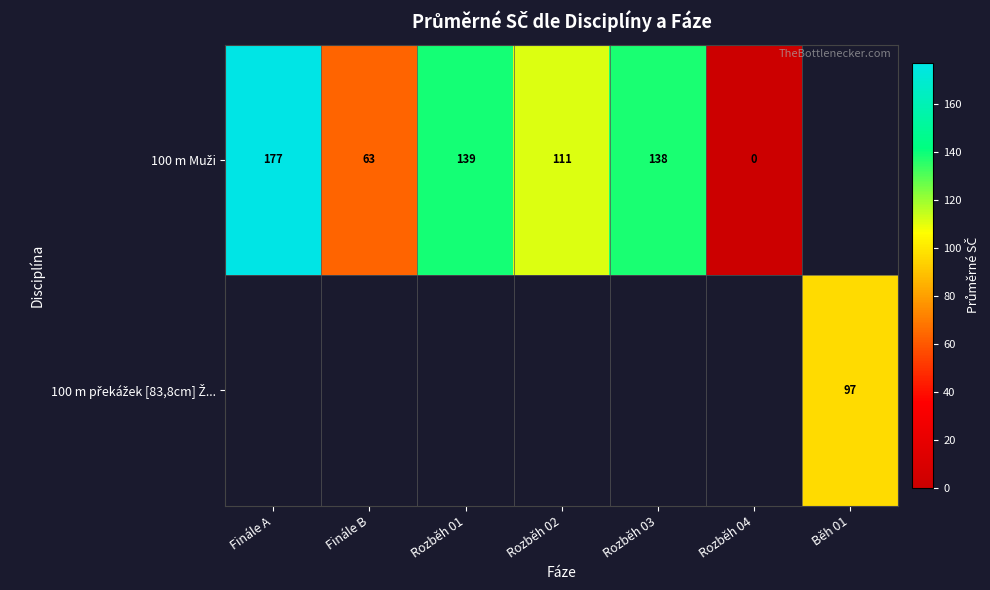

Between Rozběh 03 and Rozběh 04, which series saw the biggest shift?

100 m Muži